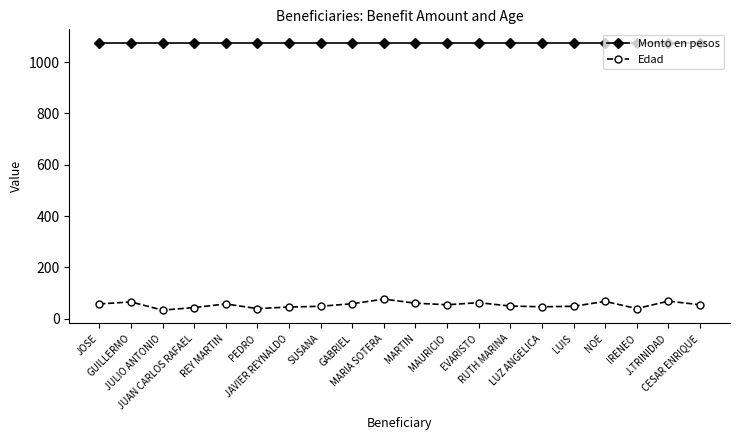

What is the total value across all series at MARTIN?

1135.8